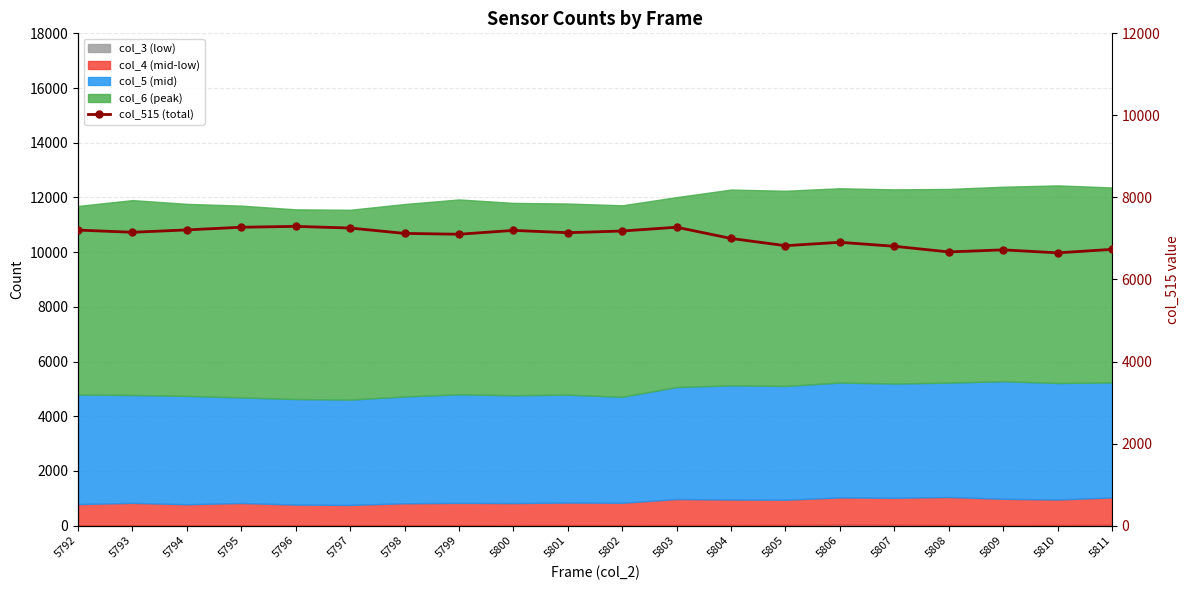

List the labels in order of value, largest first.

5796, 5795, 5803, 5797, 5794, 5792, 5800, 5802, 5793, 5801, 5798, 5799, 5804, 5806, 5805, 5807, 5811, 5809, 5808, 5810